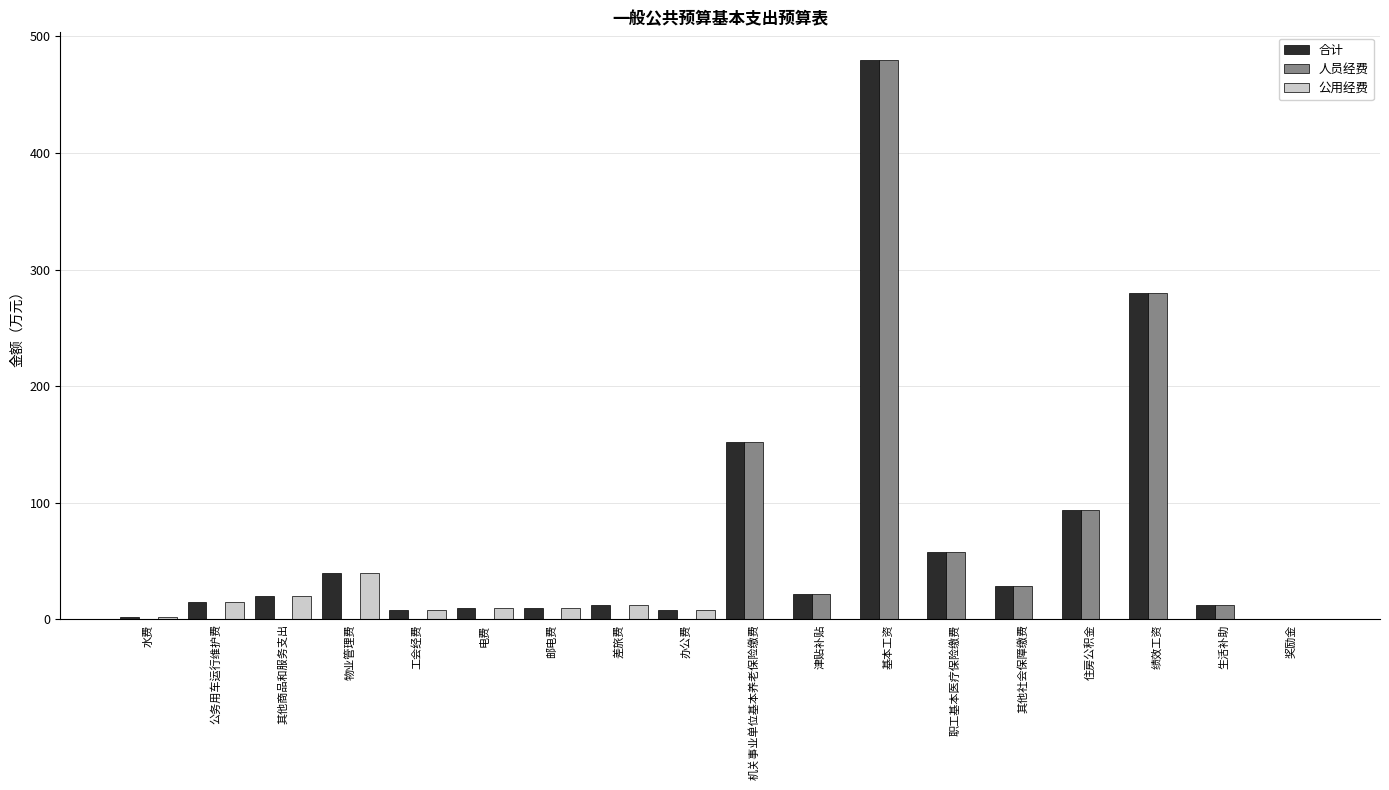

What is the total value across all series at 差旅费?

25.0